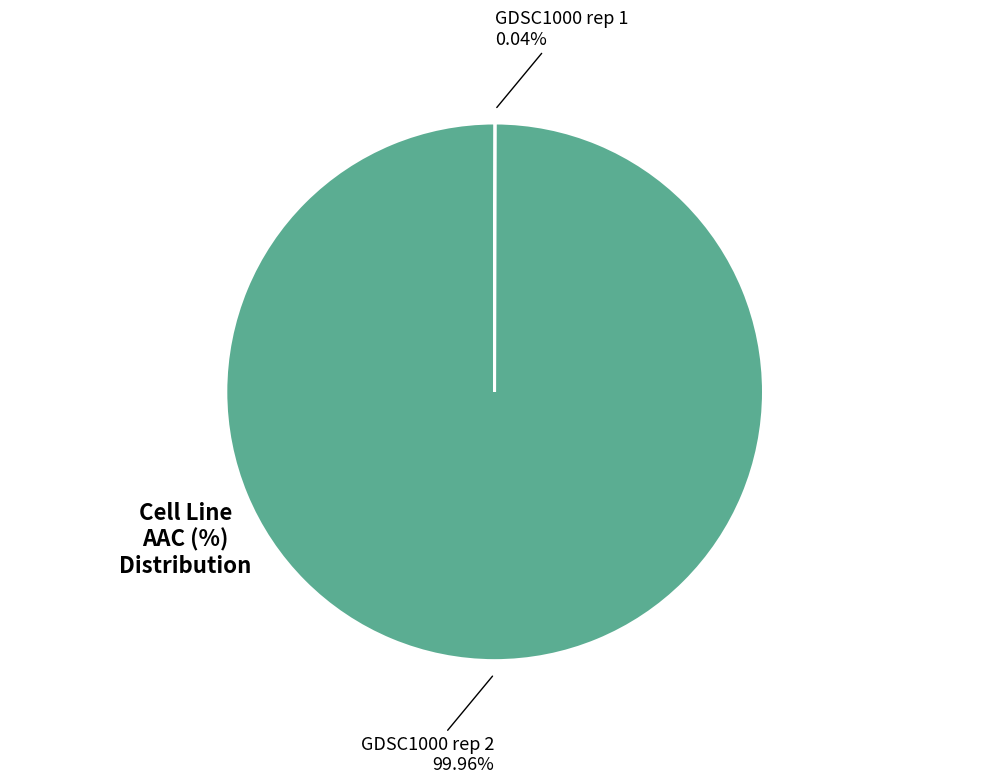

Is there any slice that represents more than half of the pie?

Yes